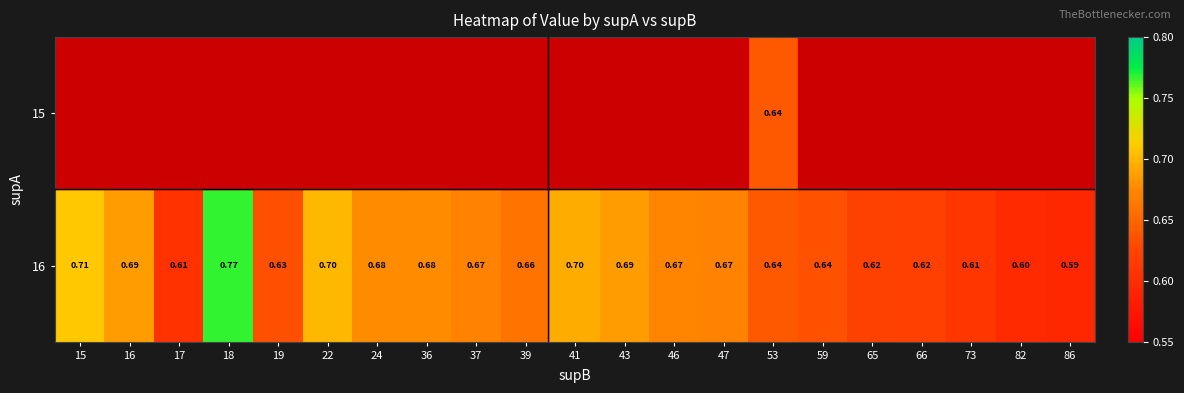

What is the difference between the maximum and minimum values in the 16 series?

0.2